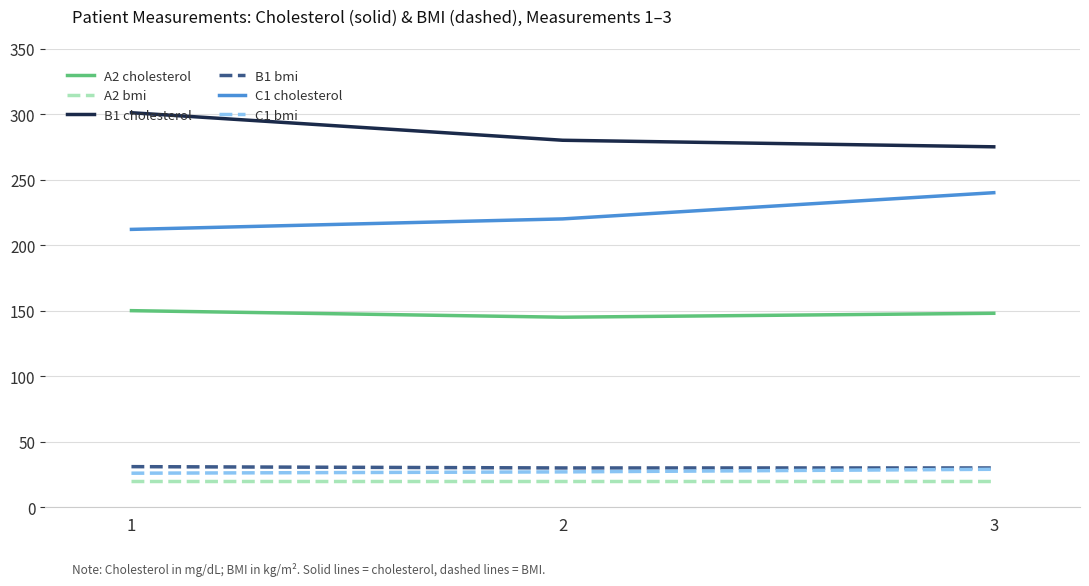

What is the sum of all C1 bmi values?

82